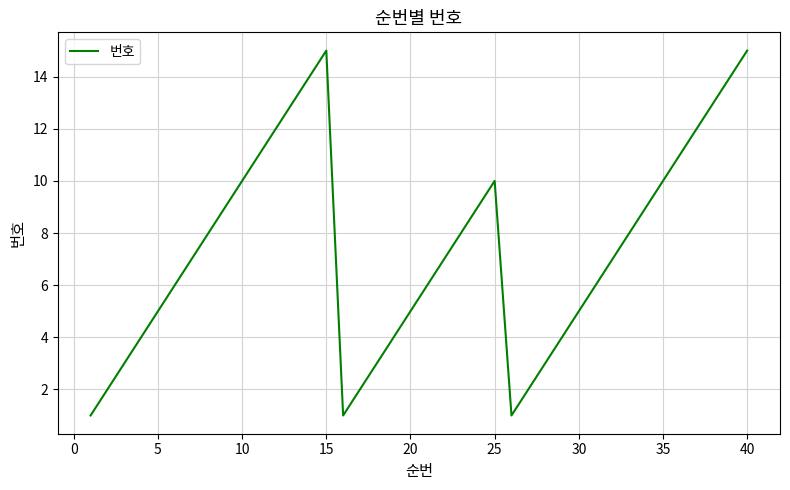

What is the maximum value shown in the chart?

15